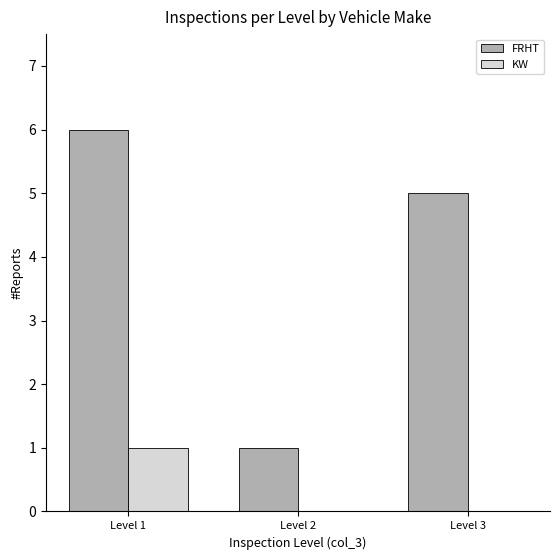

Count the FRHT values in the range 1 to 6.

3